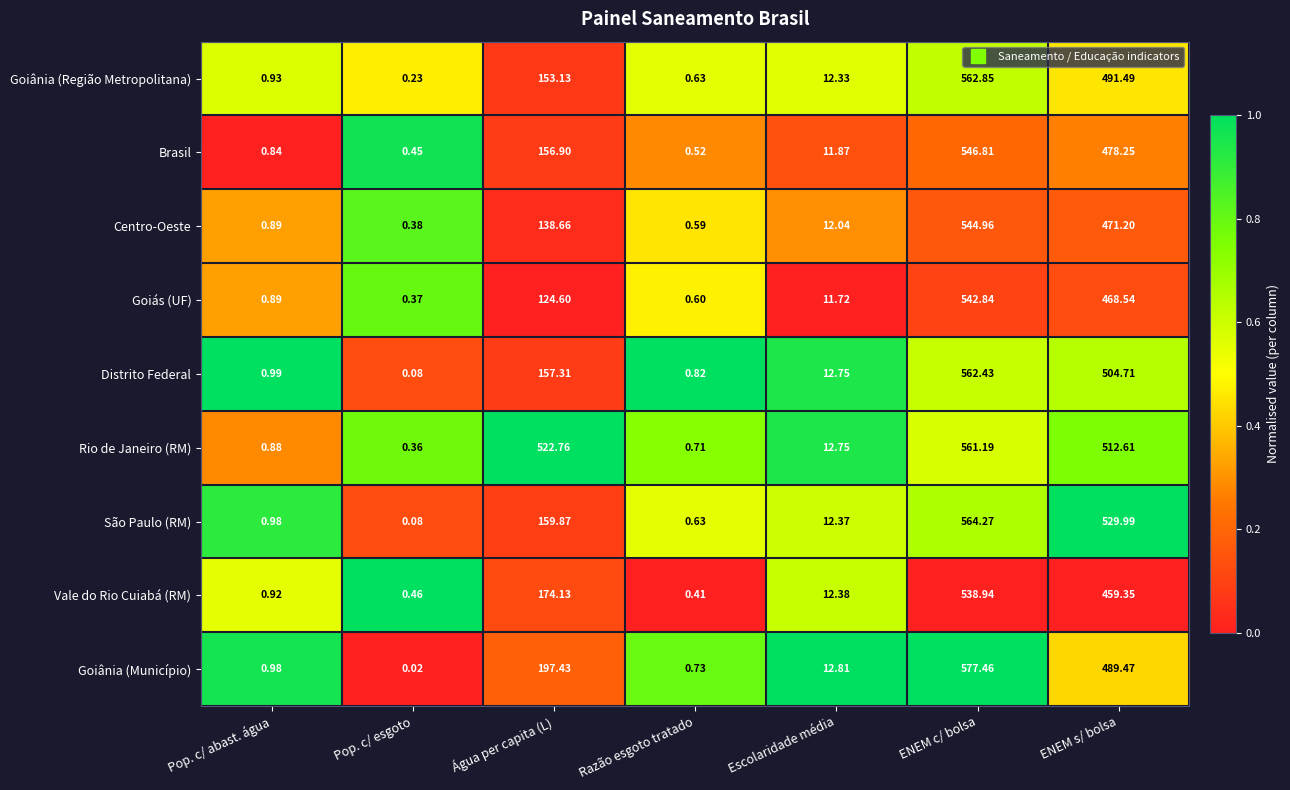

At which label does Brasil first exceed 11?

Água per capita (L)